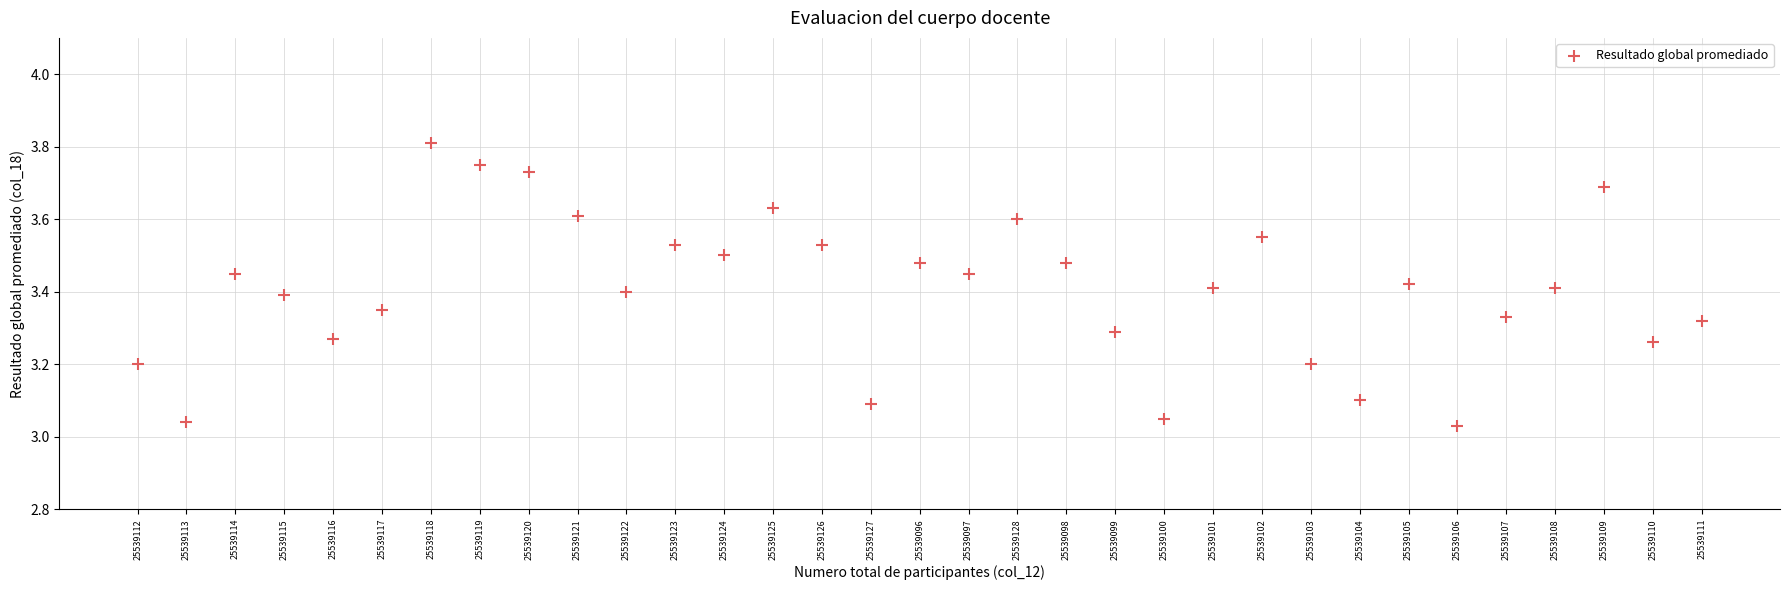

What is the range of Y values (max minus min)?

0.8